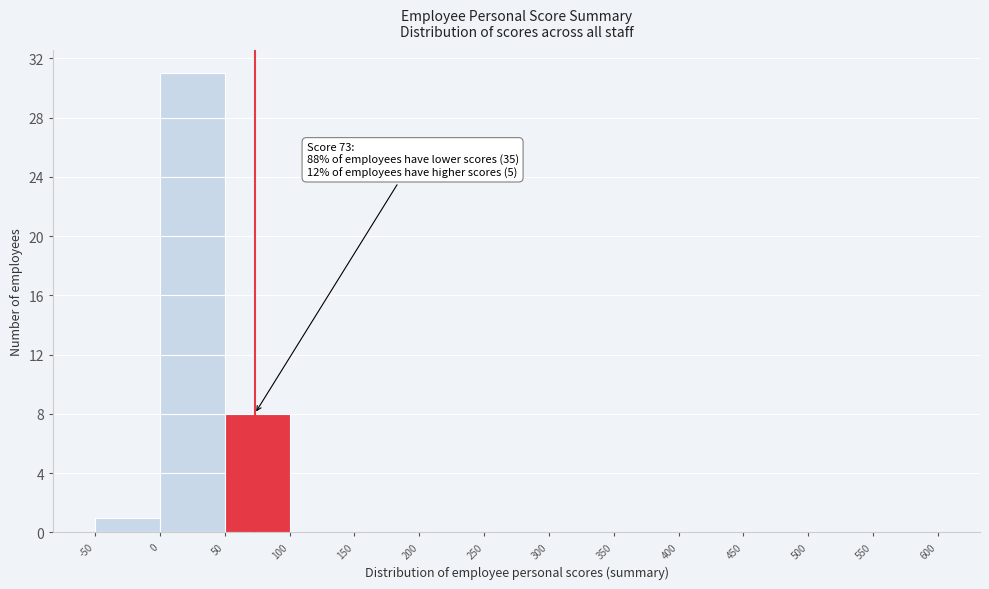

Which range on the x-axis has the tallest bar?

0 to 50